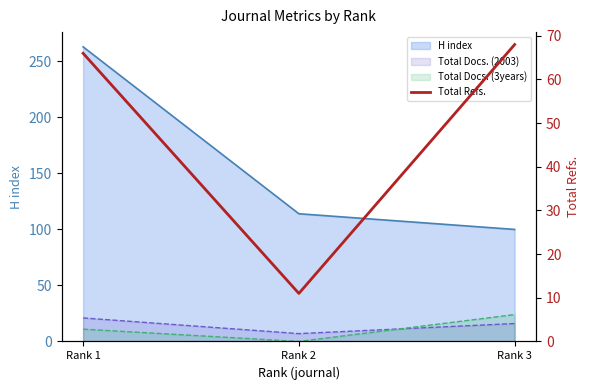

At which category does the chart reach its peak across all series?

Rank 3